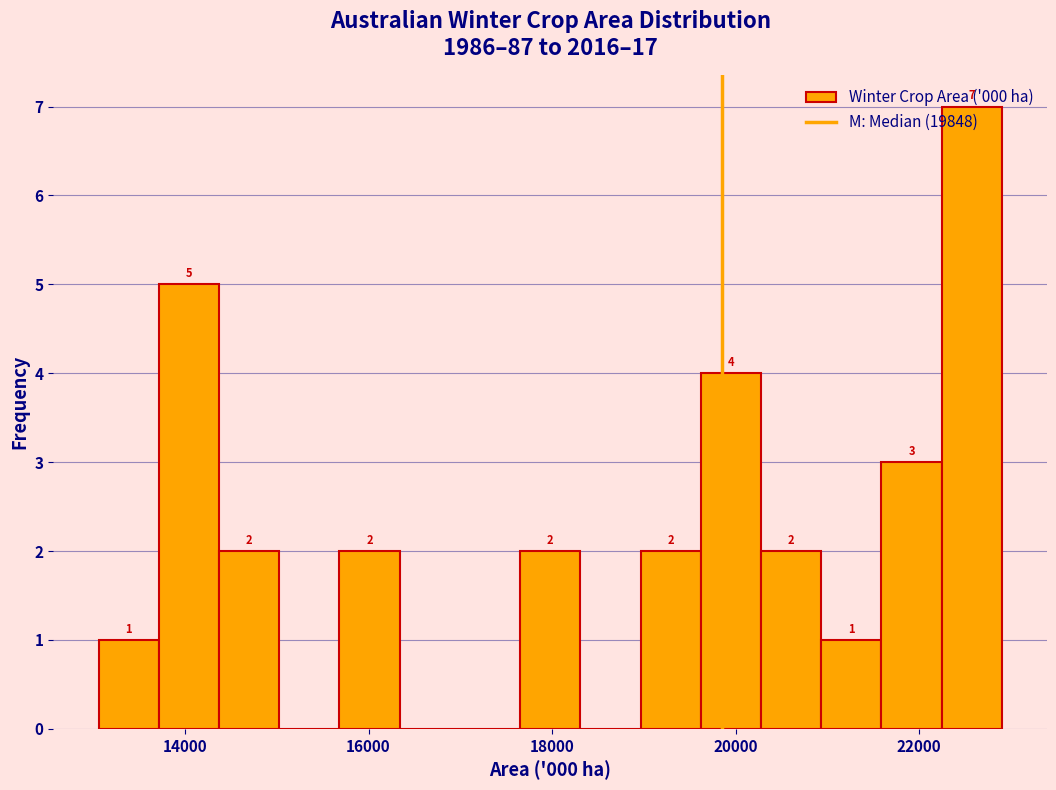

Around what value on the x-axis is the tallest bar? Give the approximate position of its centre, as read against the axis.

22600